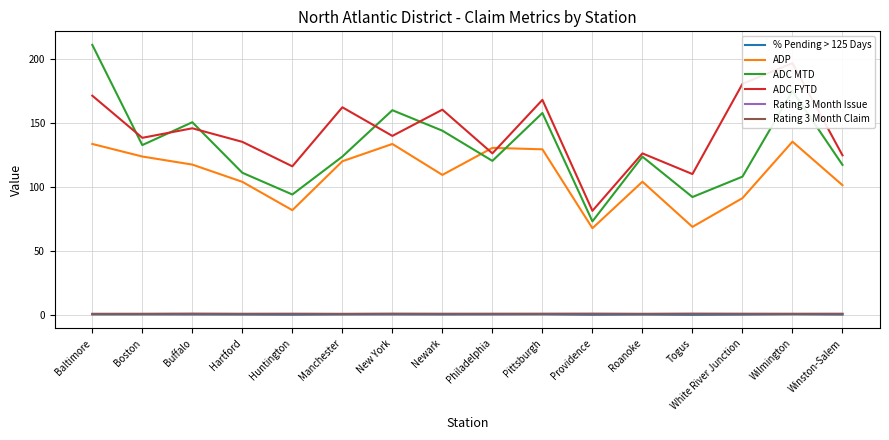

At how many categories does at least one series exceed 49?

16